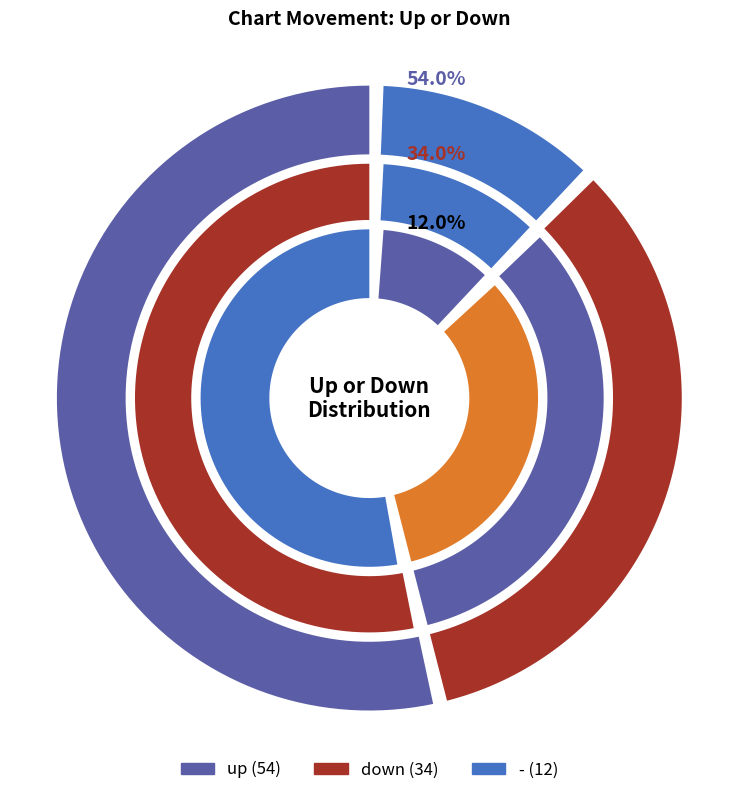

Is the sum of up and down greater than half?

Yes